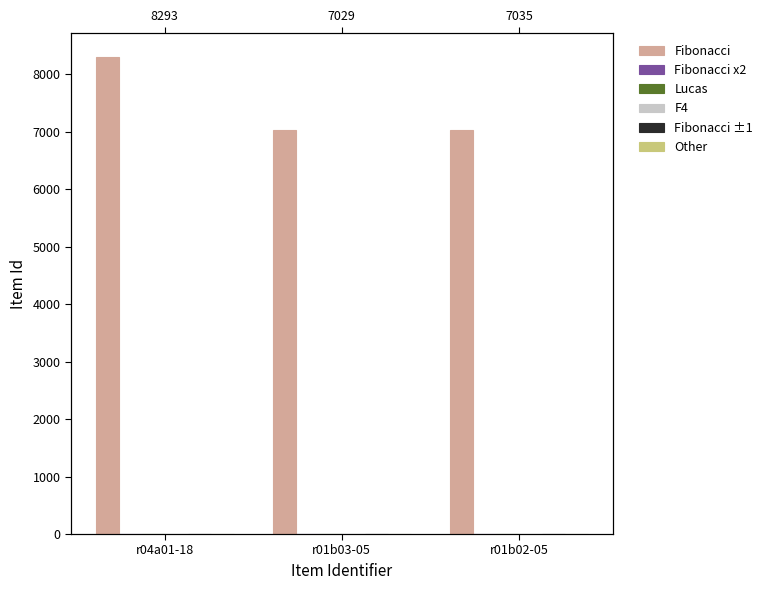

Between r01b03-05 and r04a01-18, which is larger?

r04a01-18